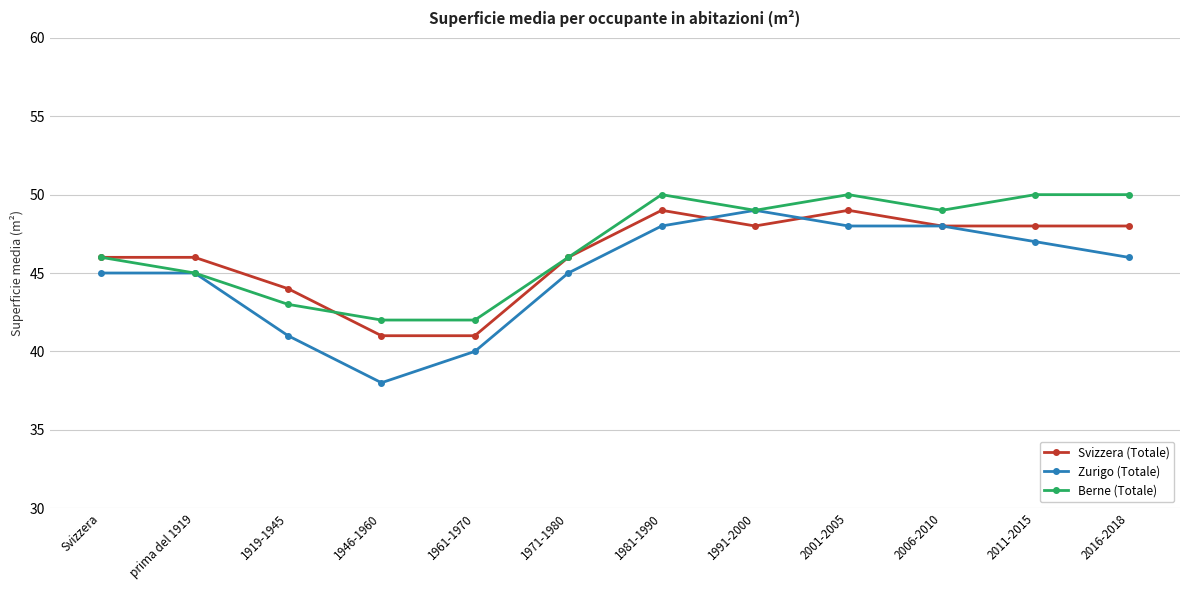

What is the label of the 12th point from the right?

Svizzera